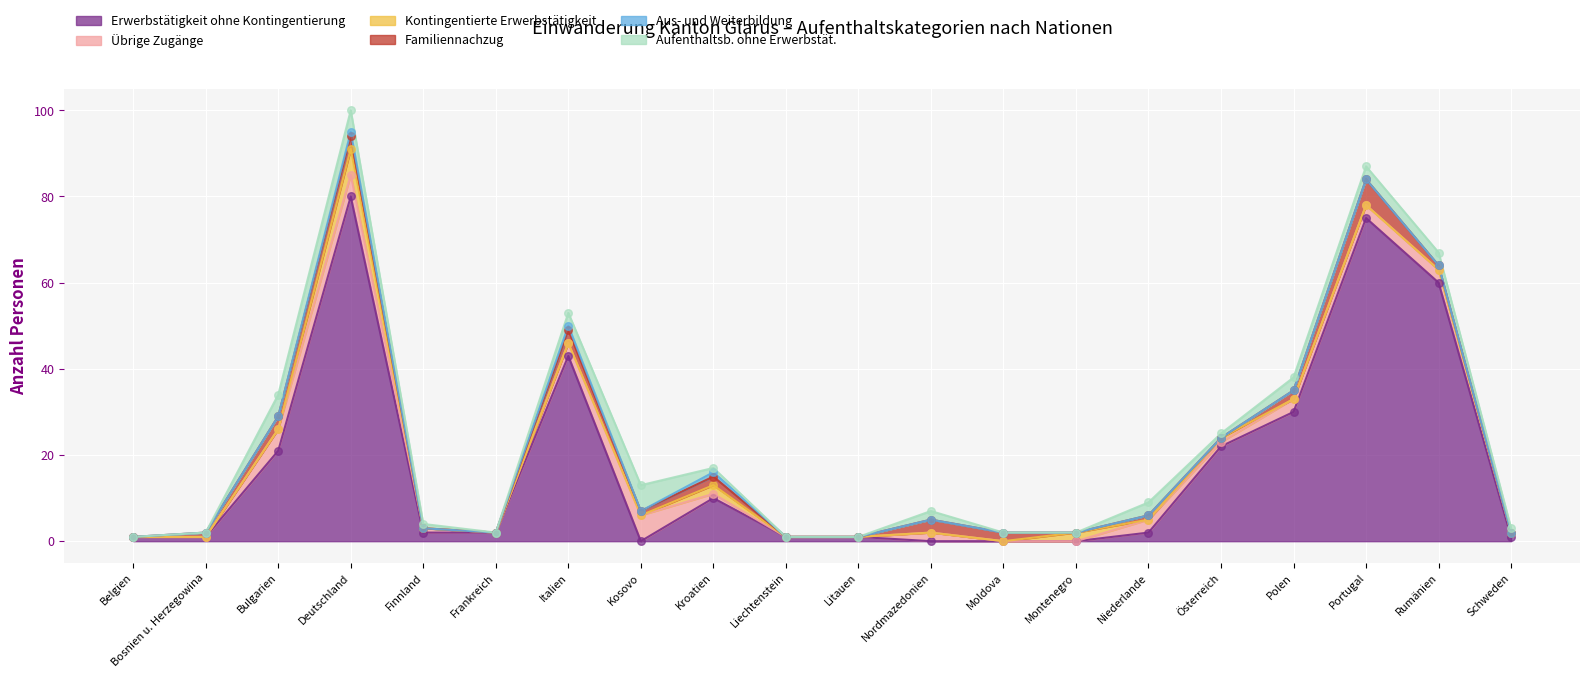

Is the value of Aufenthaltsb. ohne Erwerbstät. at Nordmazedonien greater than the value of Familiennachzug at Italien?

No